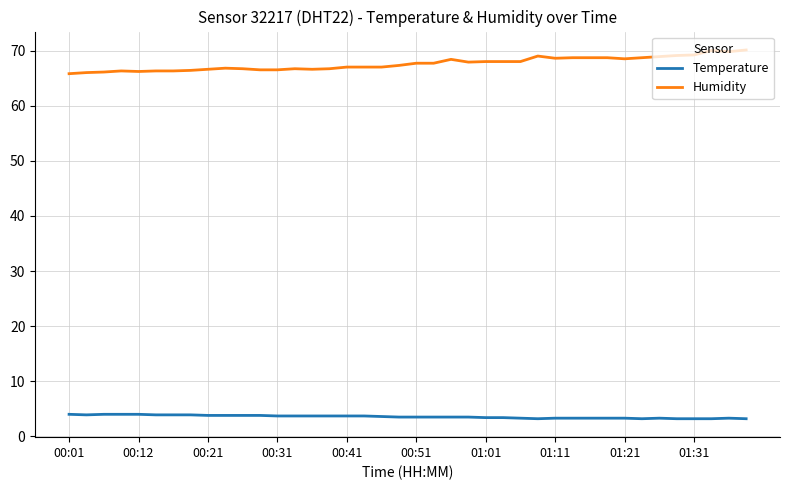

List the series in order of their peak value, highest first.

Humidity, Temperature